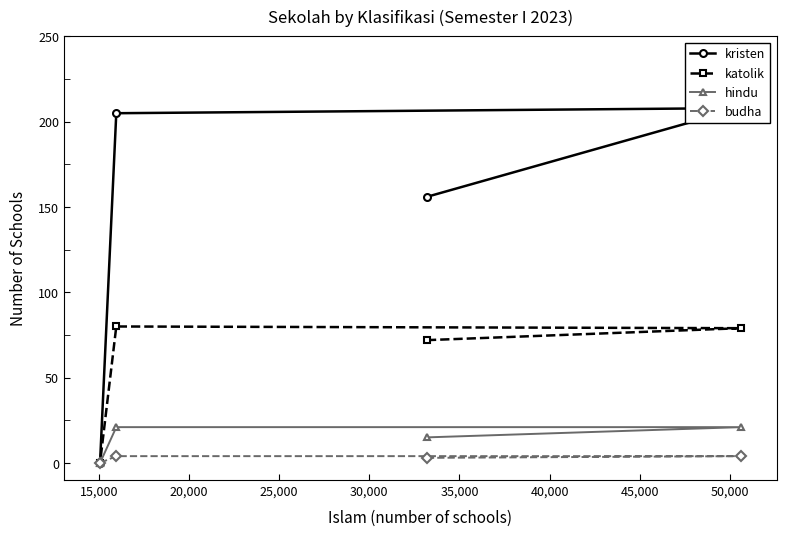

Count the number of categories in the chart.

4